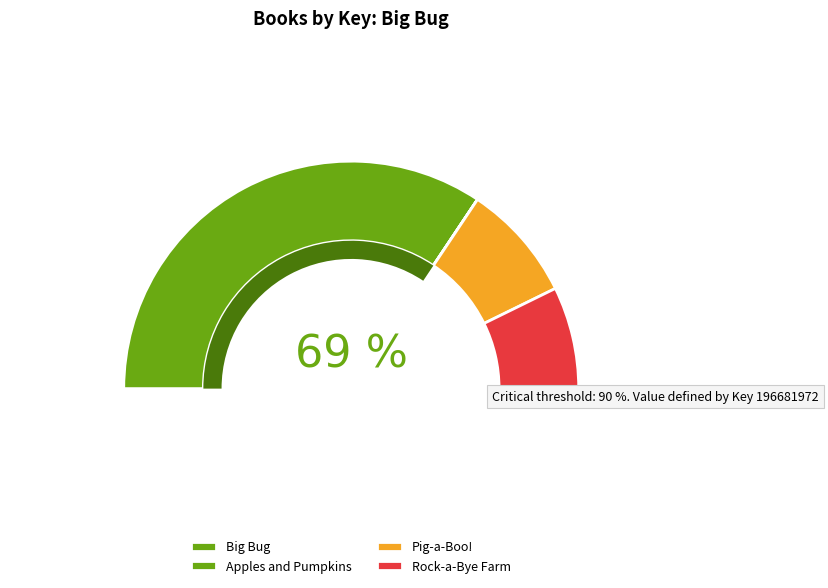

Which slice represents more than half of the pie?

Big Bug